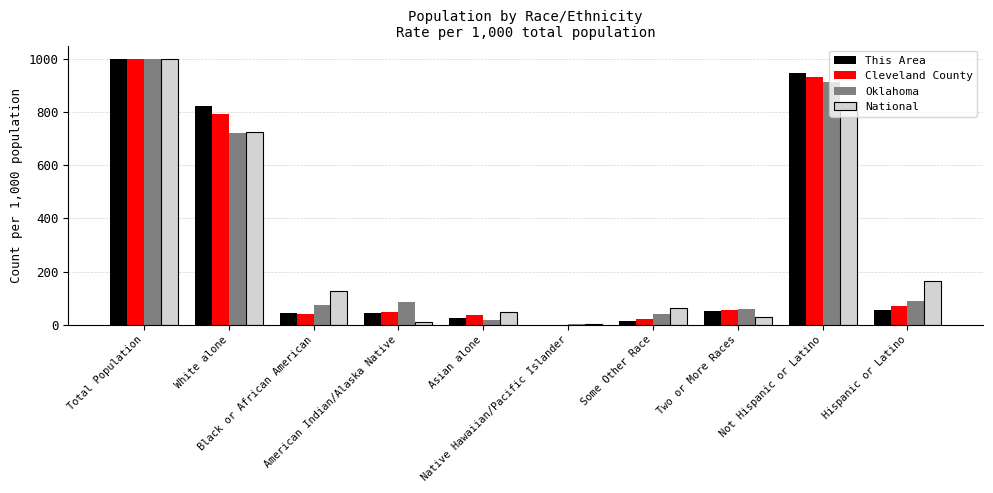

What are all the series names shown in the legend?

This Area, Cleveland County, Oklahoma, National